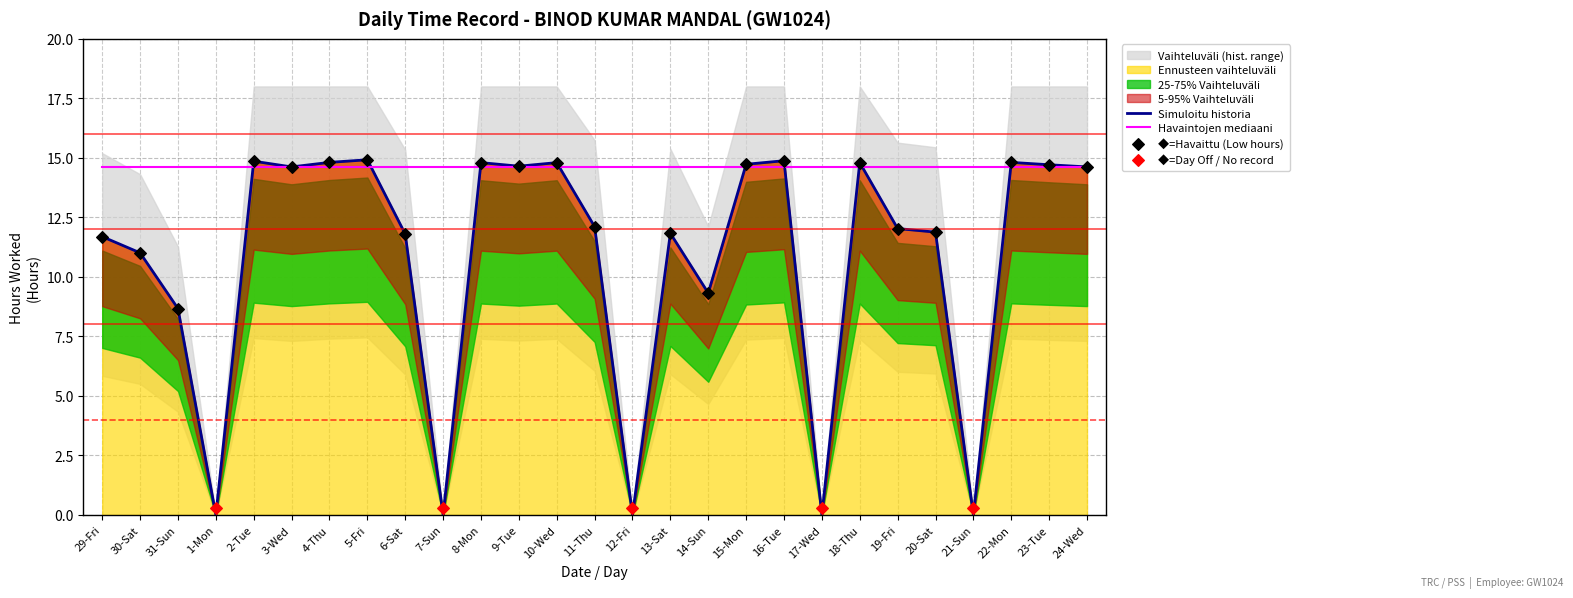

What is the change in value from 8-Mon to 20-Sat?

-2.9